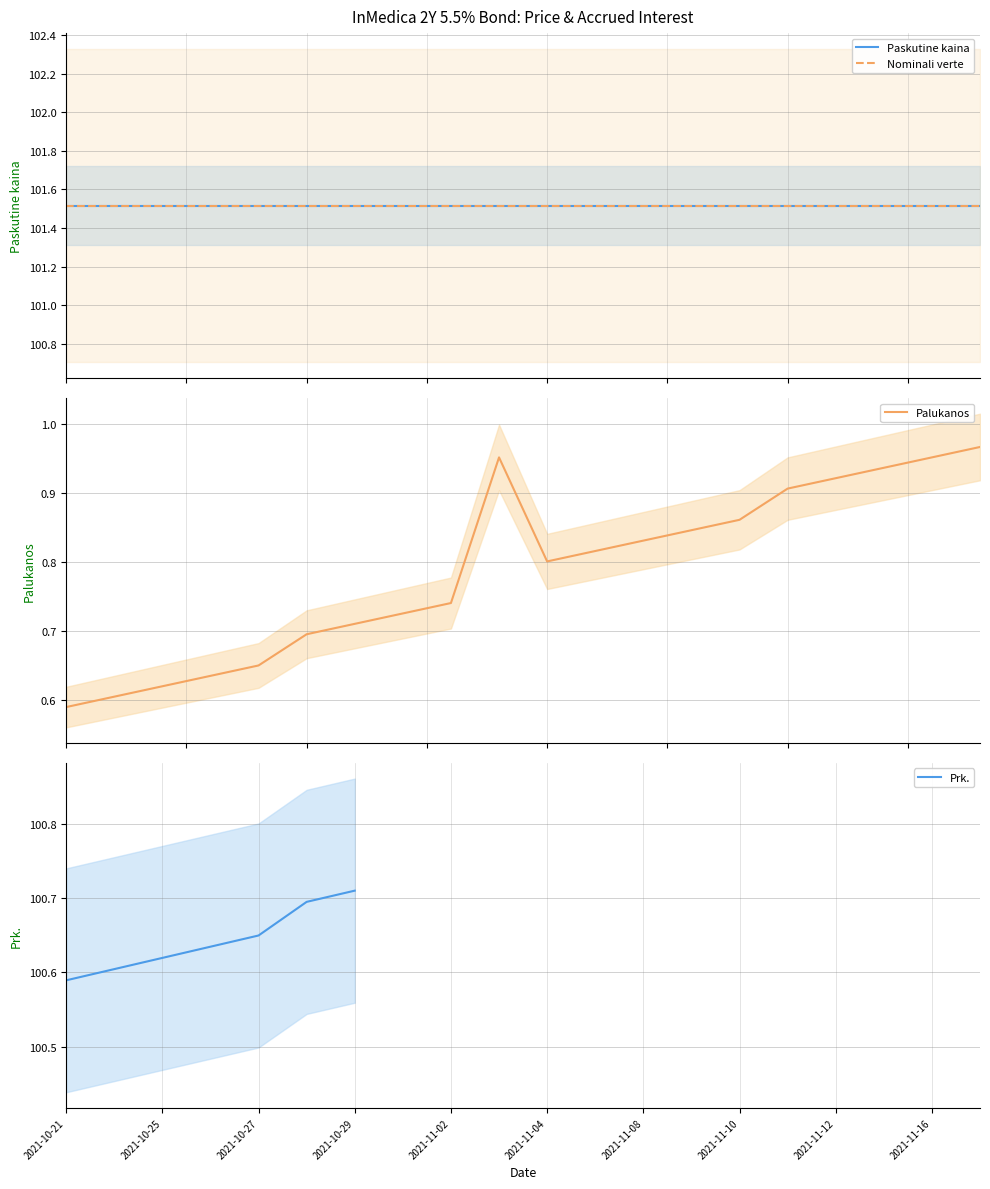

Which series has the largest range (max minus min)?

Palukanos